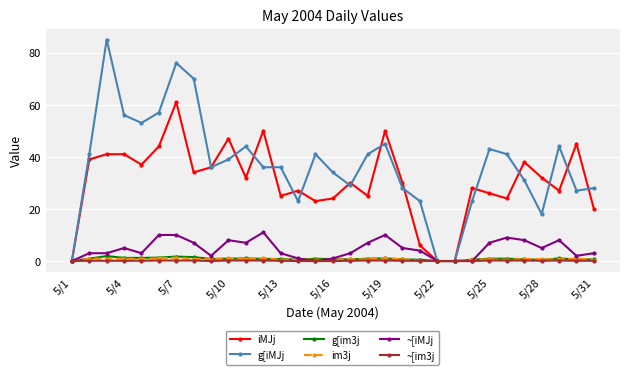

Which series has the widest spread of values?

g[iMJj